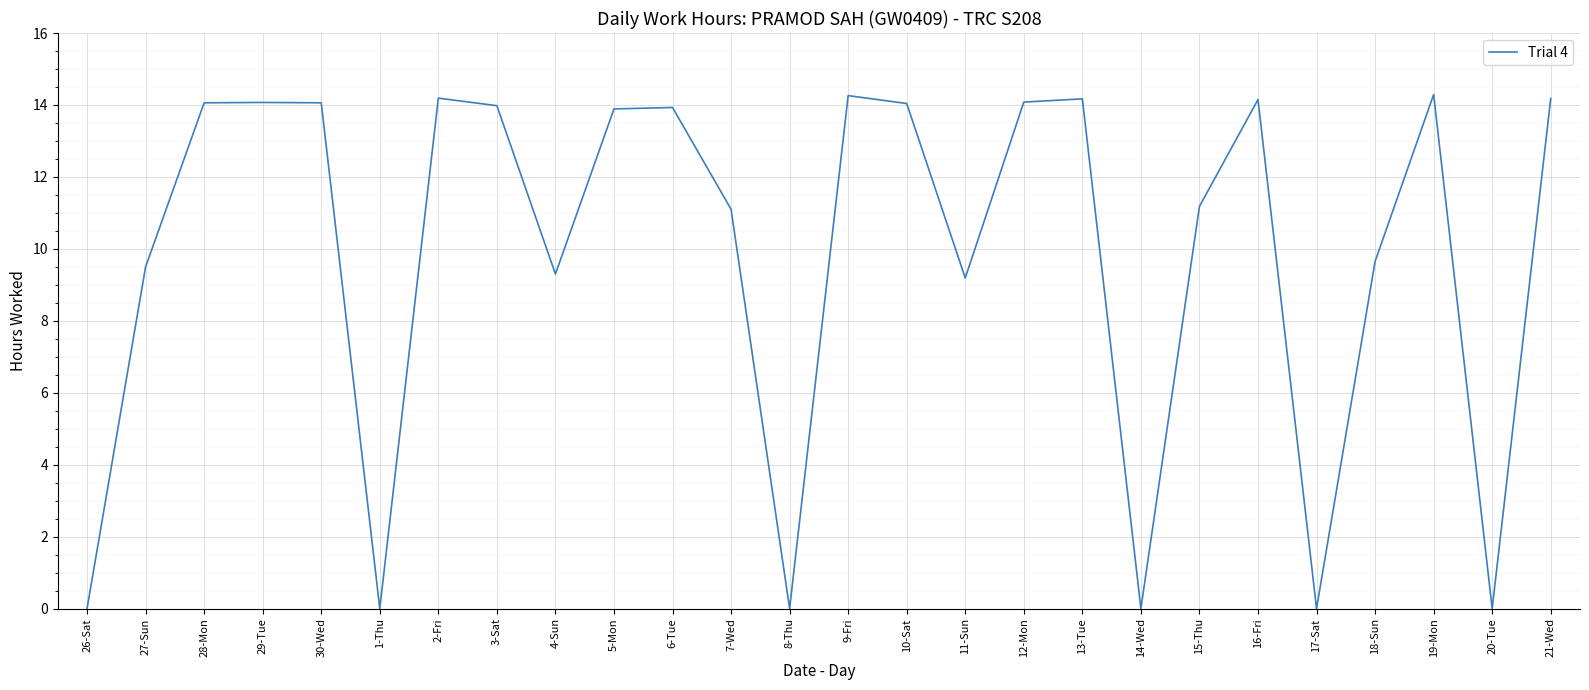

What is the change in value from 1-Thu to 3-Sat?

+14.0